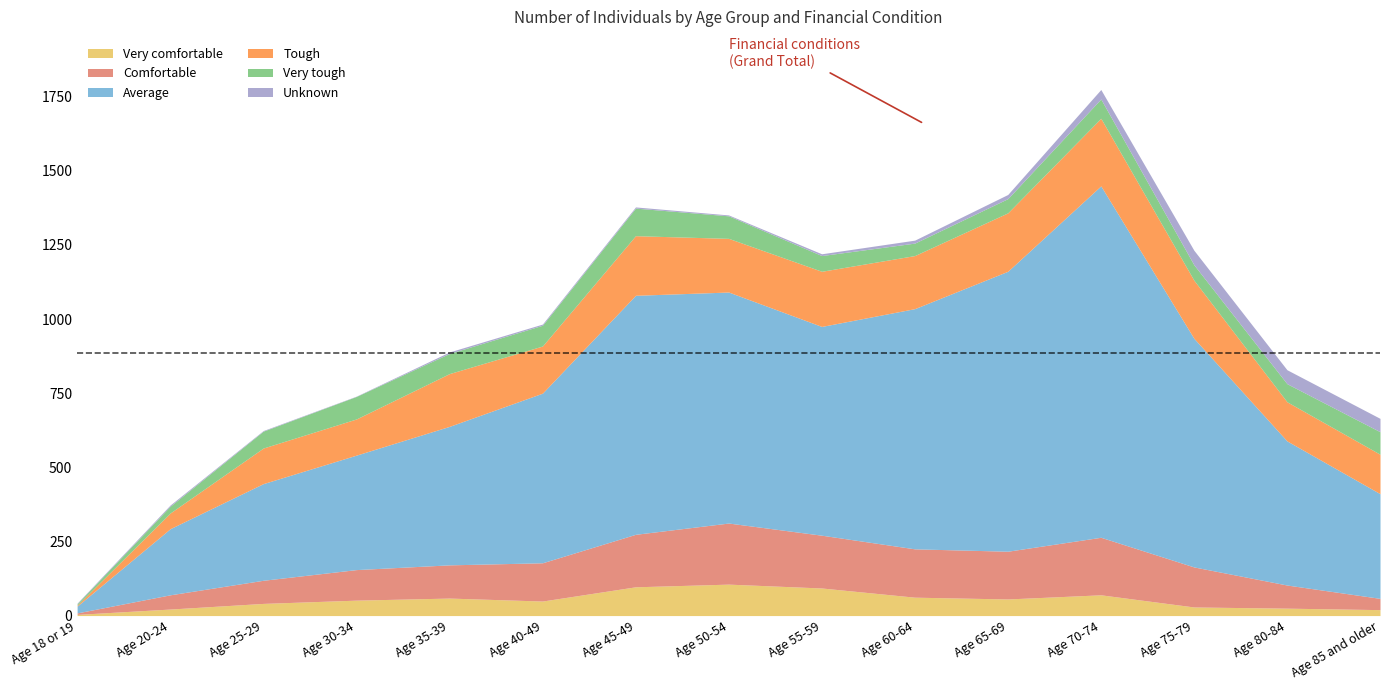

How many data points in Tough are less than 178?

7